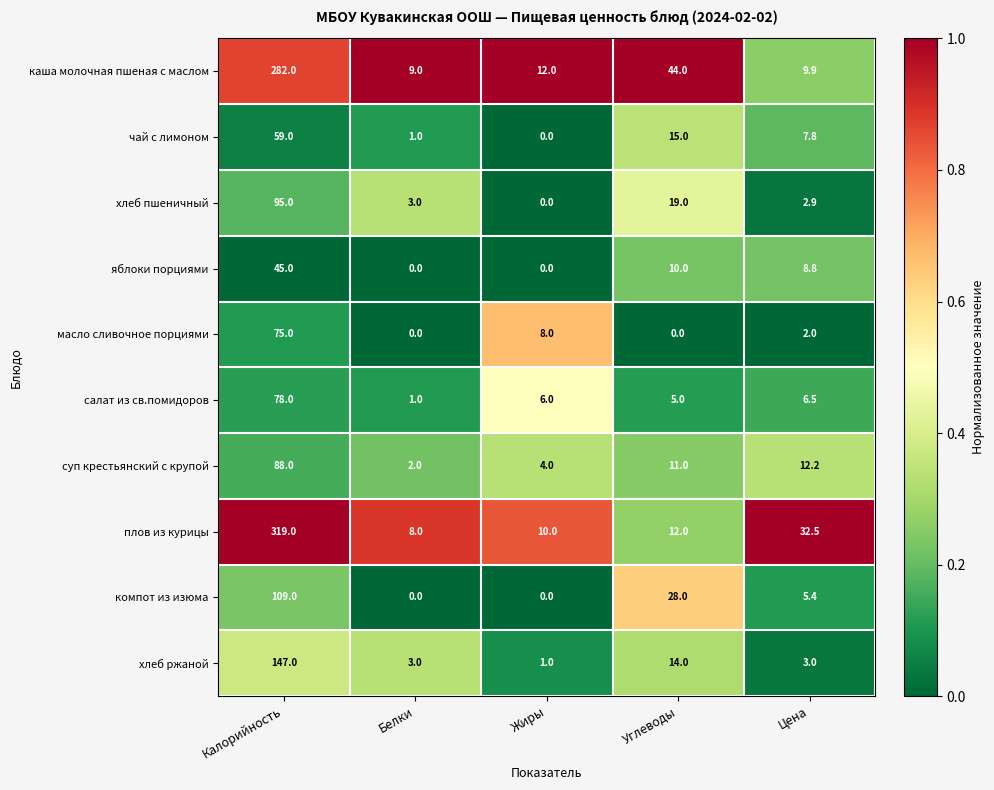

Which series has the largest total across all categories?

плов из курицы